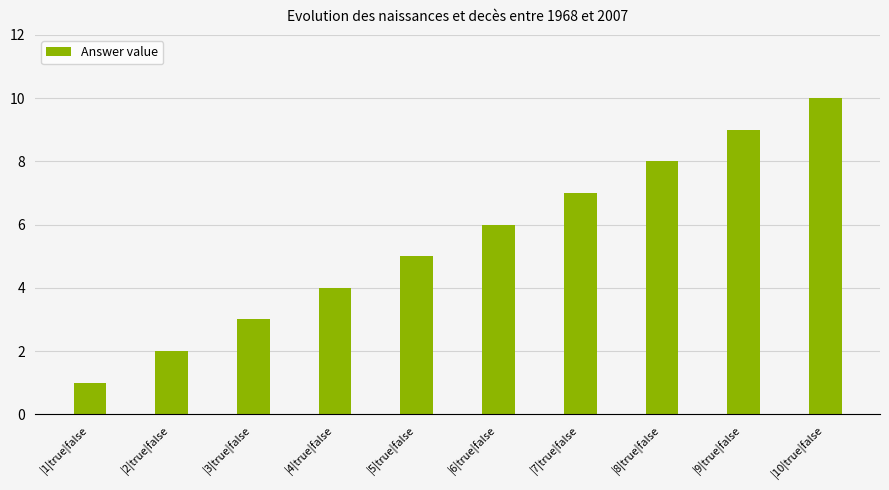

What is the label of the 7th bar from the right?

|4|true|false